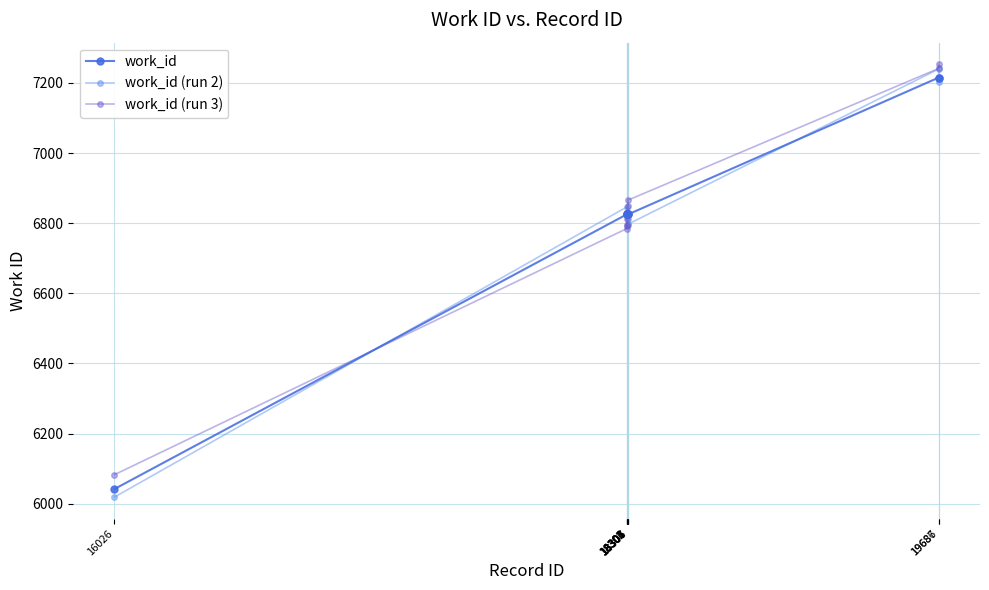

Reading left to right, extract all data points from this chart.

work_id: 6042.0	6825.0	6825.0	6825.0	6825.0	6825.0	6825.0	6825.0	7215.0	7215.0
work_id (run 2): 6018.9	6846.1	6825.4	6820.1	6831.7	6812.7	6795.2	6797.1	7239.4	7203.9
work_id (run 3): 6082.9	6784.5	6811.2	6793.8	6790.7	6848.2	6830.2	6865.8	7241.1	7253.0